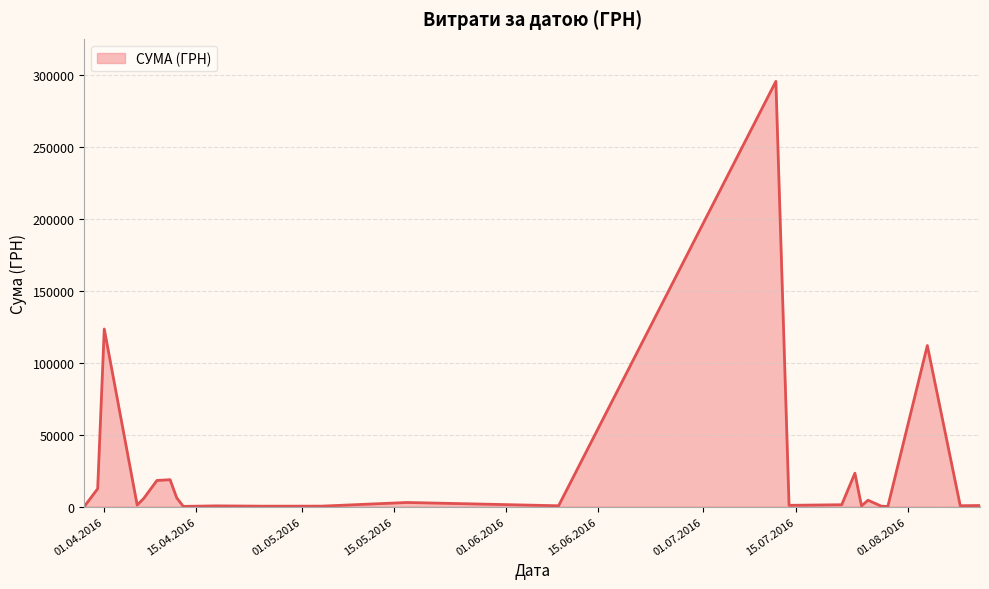

What is the maximum value shown in the chart?

295638.6